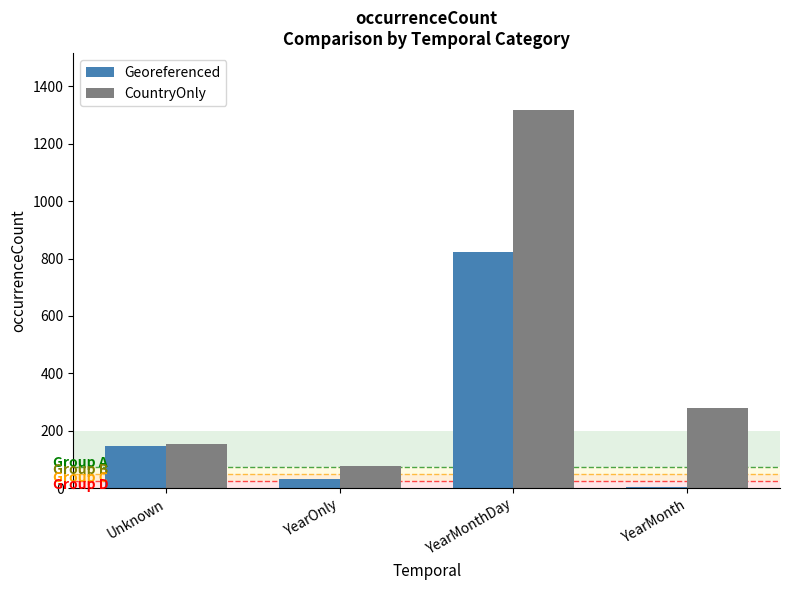

How many groups of bars are there?

4